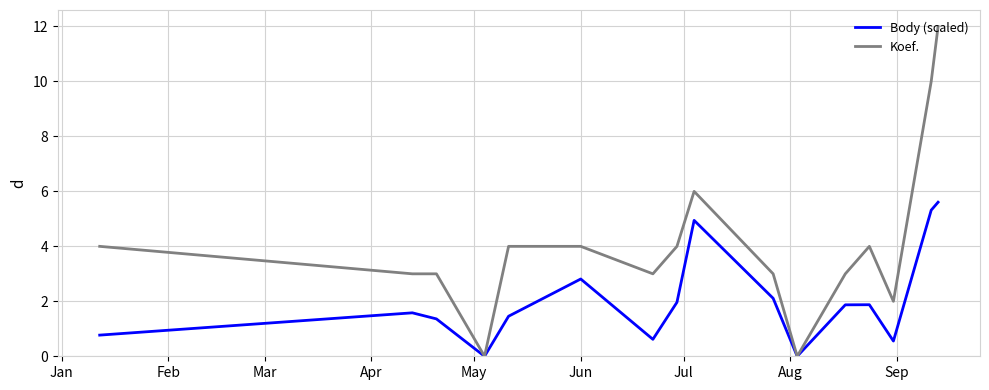

Which series has the largest total across all categories?

Koef.